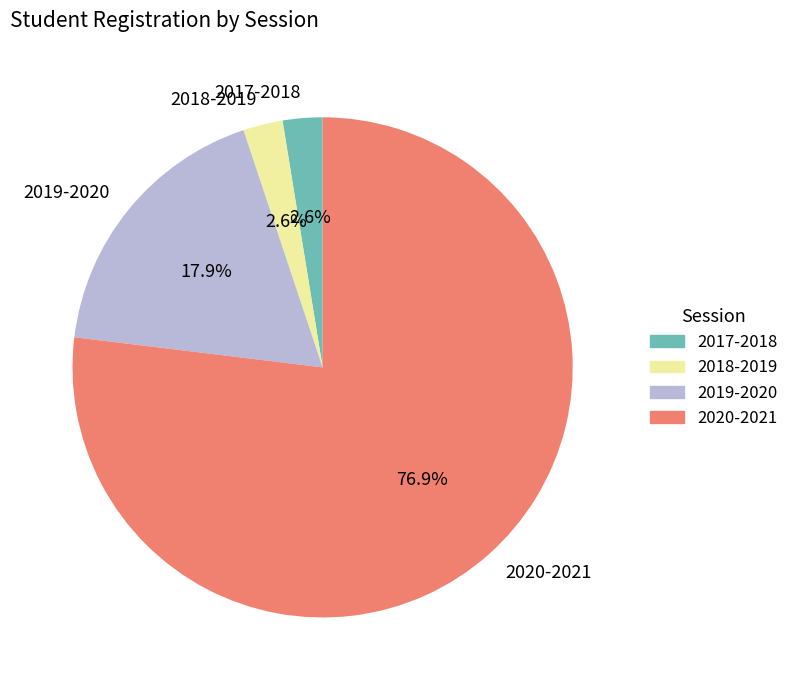

Which has a higher value, 2019-2020 or 2018-2019?

2019-2020